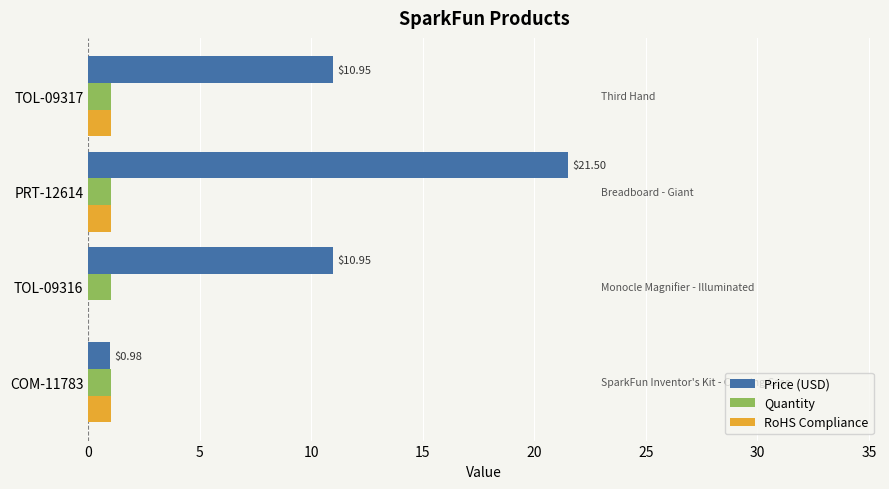

Which series has the widest spread of values?

Price (USD)